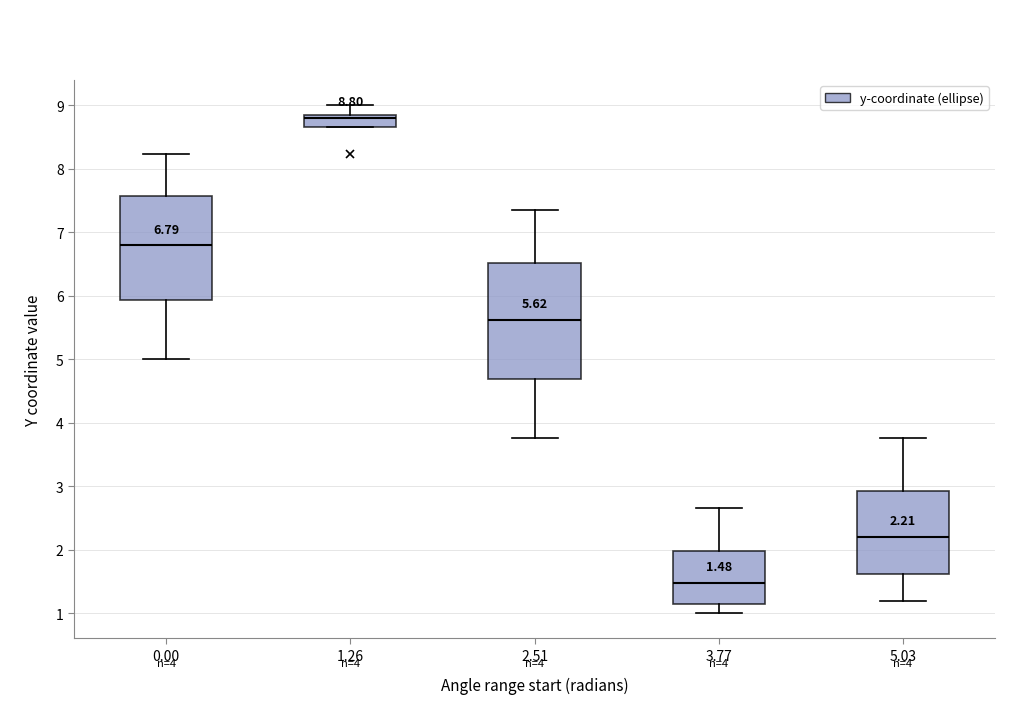

Which box has the lowest median line?

3.77